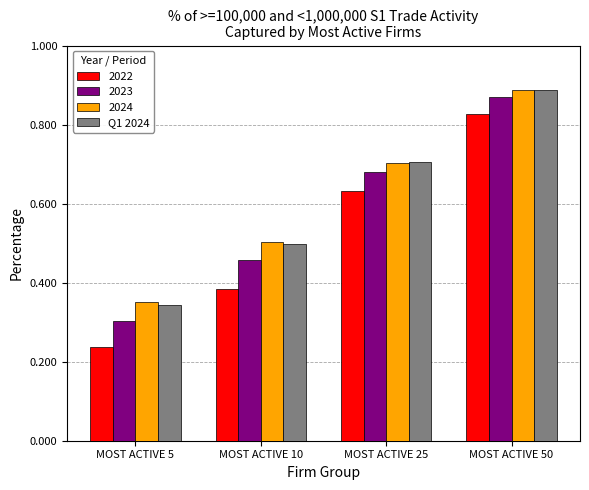

How many bars are there in total?

16